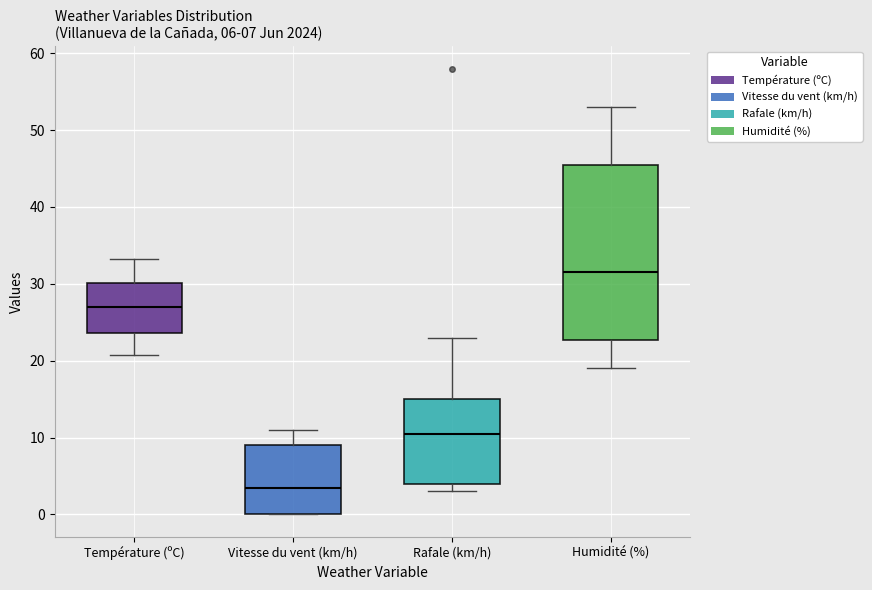

Comparing the boxes themselves (not the whiskers), which one is the tallest?

Humidité (%)